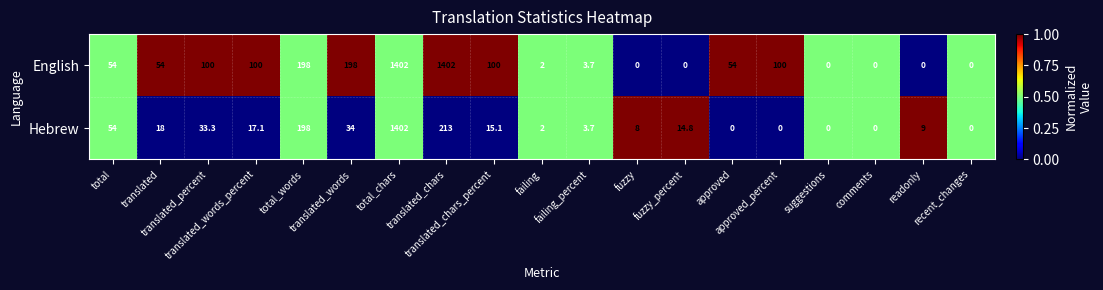

What is the difference between the maximum and minimum values in the English series?

1402.0